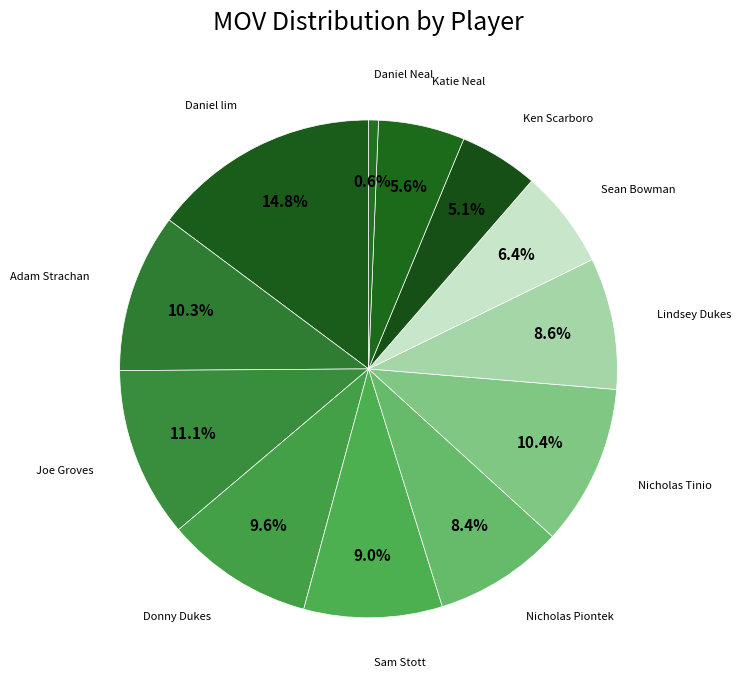

Count the number of slices in the pie.

12